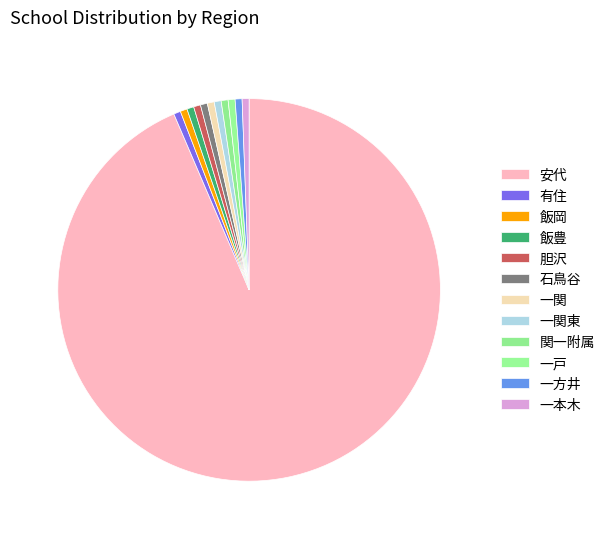

To the nearest percent, what percentage of the pie is 胆沢?

1%